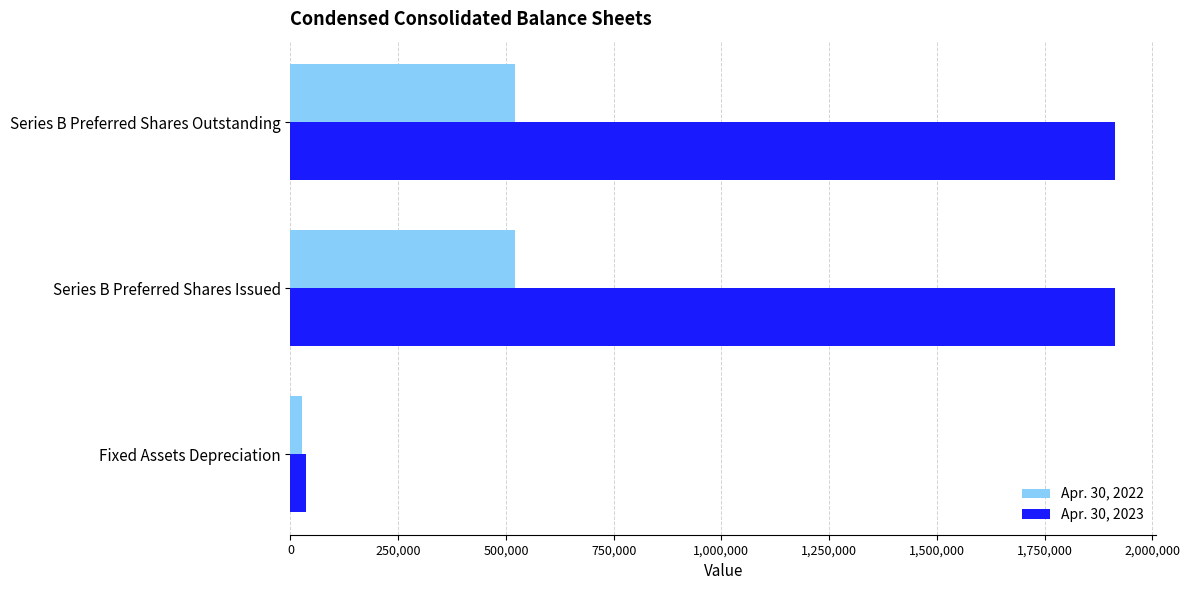

At which label does Apr. 30, 2023 reach its minimum?

Fixed Assets Depreciation